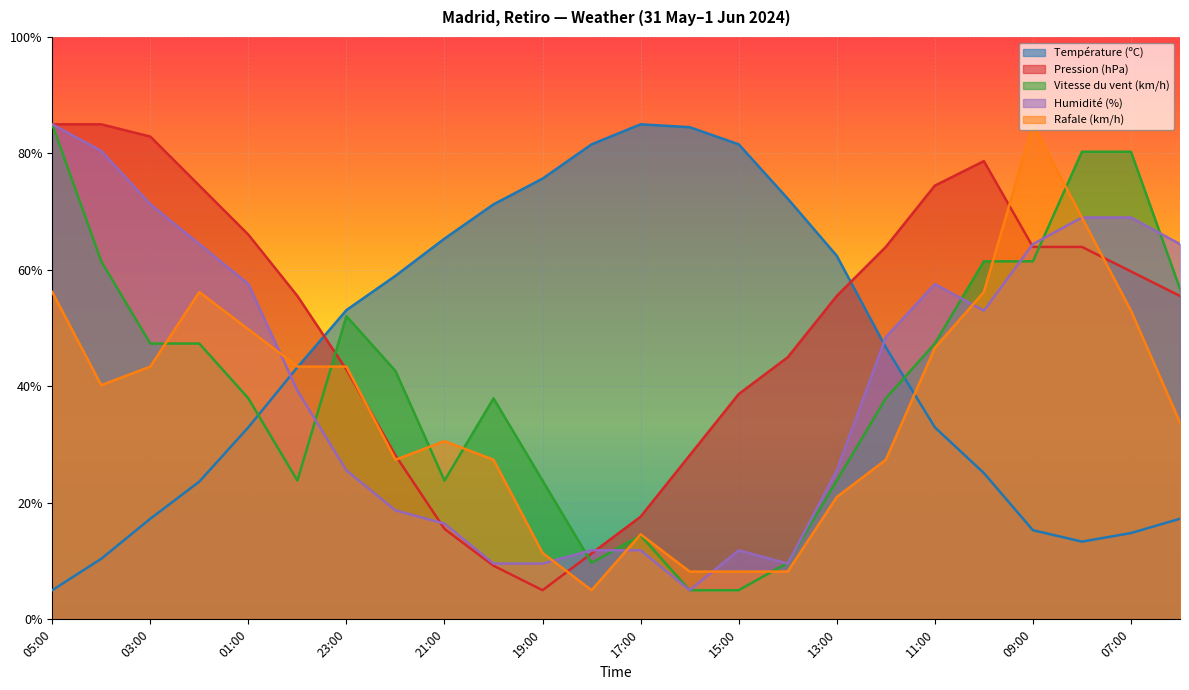

At which label does Température (ºC) reach its minimum?

05:00